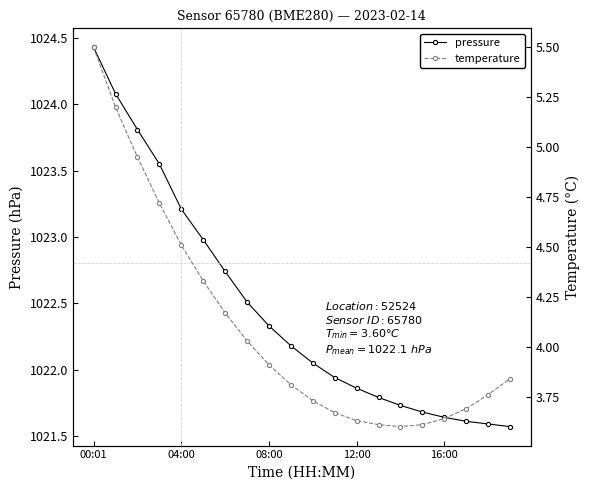

What is the maximum value for pressure?

1024.4